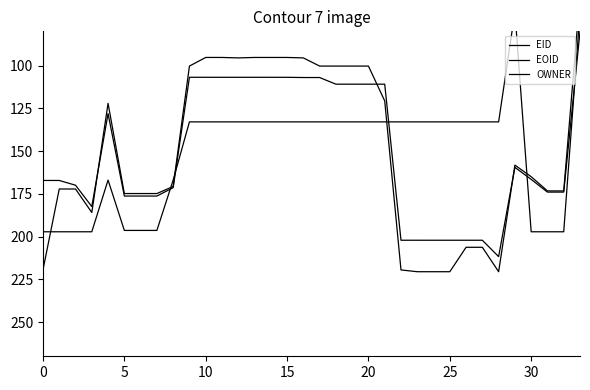

True or false: EID has more than 1 points higher than both neighbors.

True